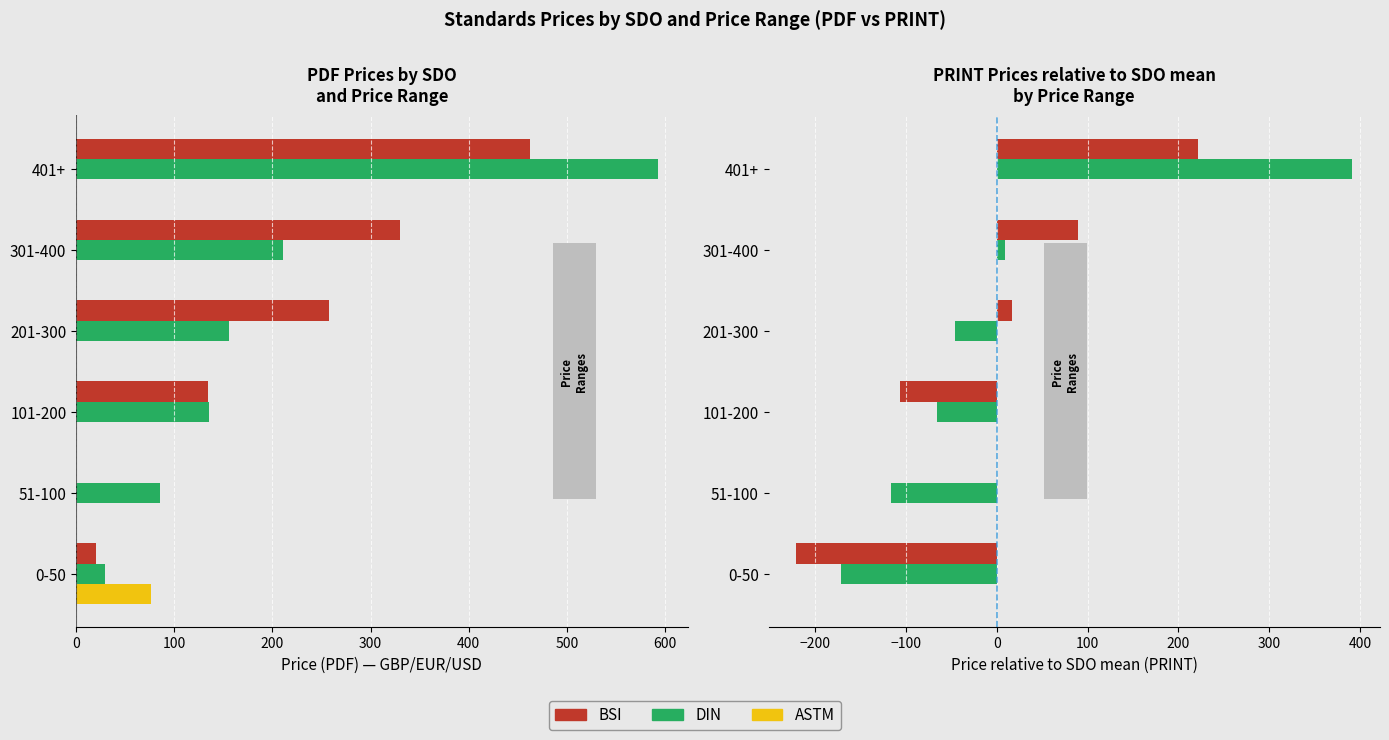

Between 0 and 300, which is larger?

300